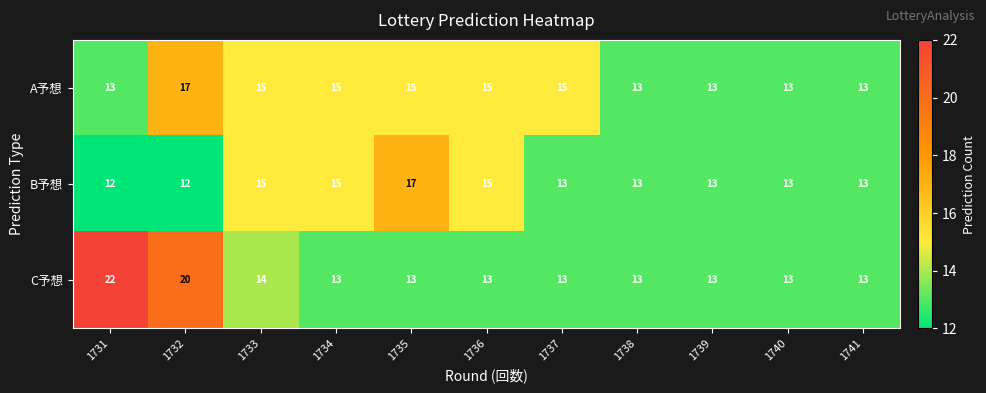

How many data points in C予想 are above 13?

3